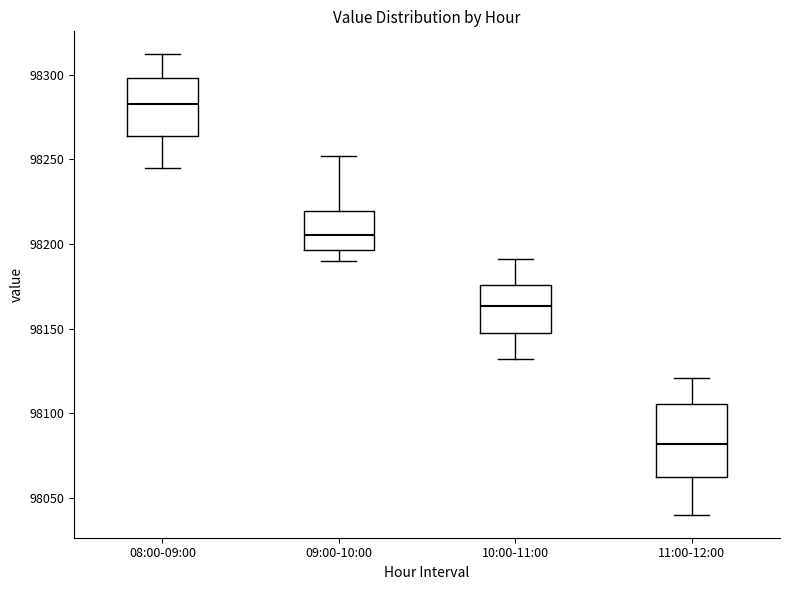

Which box is the tallest, from its lower edge to its upper edge?

11:00-12:00